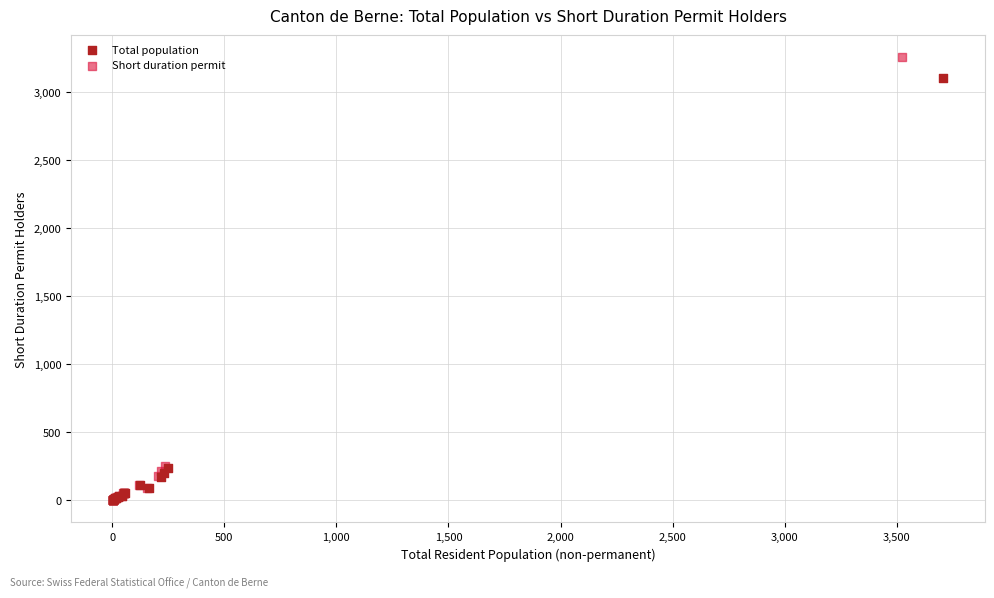

Which series reaches the maximum Y coordinate?

Short duration permit